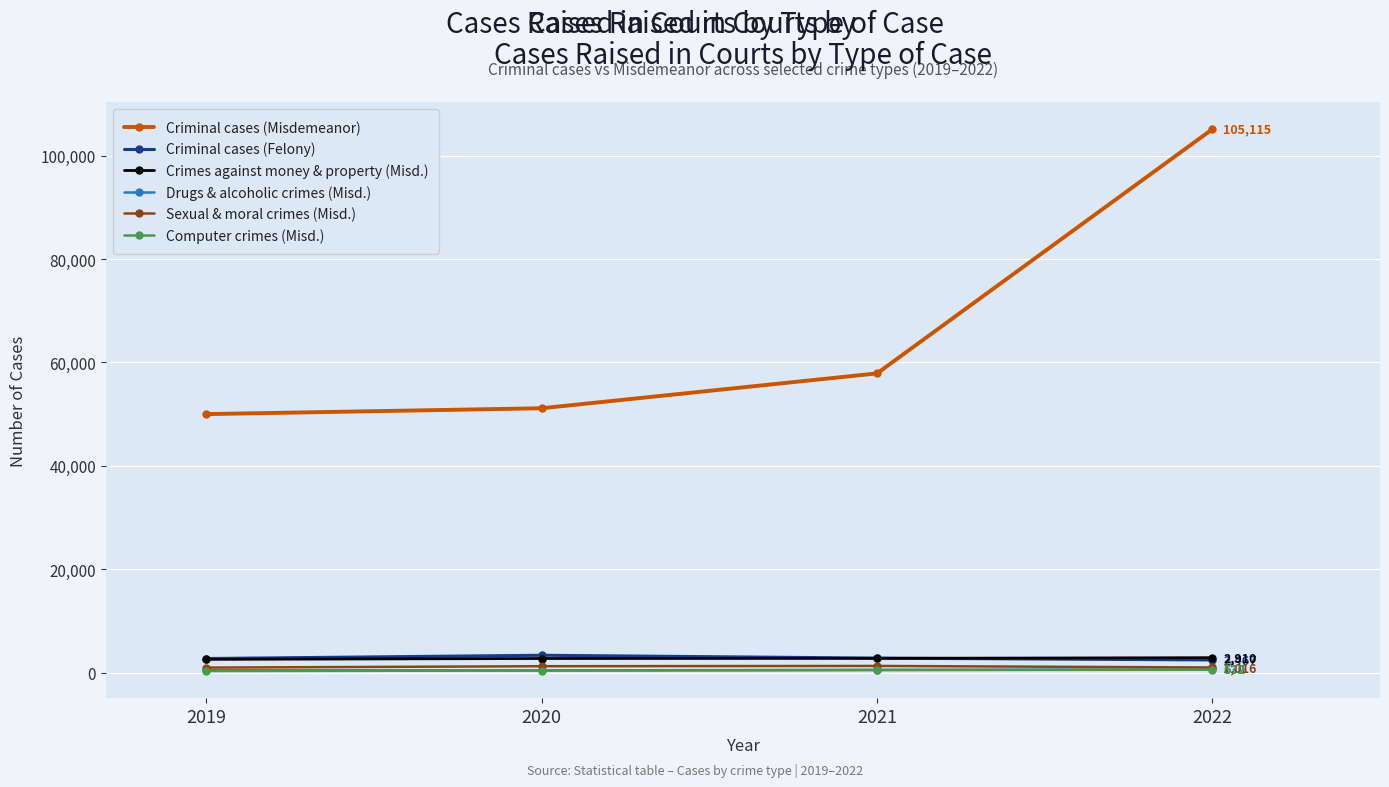

Which series has the widest spread of values?

Criminal cases (Misdemeanor)